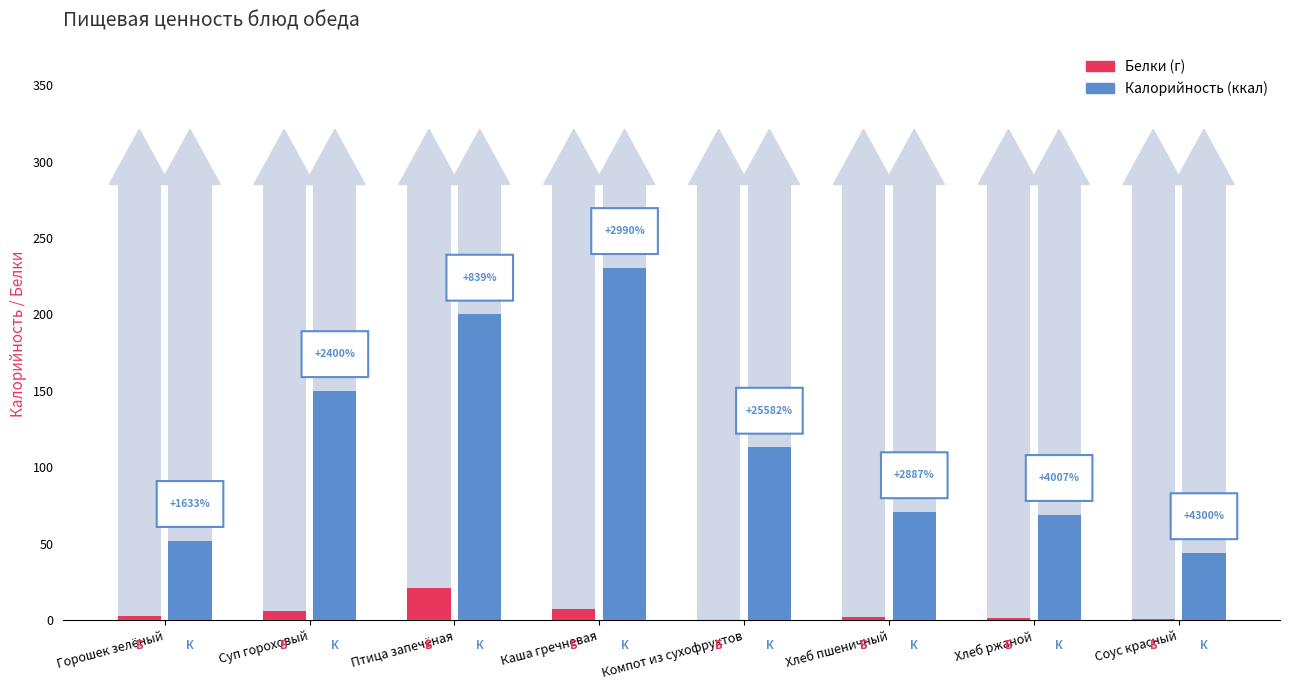

Rank the categories by Калорийность value from highest to lowest.

Каша гречневая, Птица запечёная, Суп гороховый, Компот из сухофруктов, Хлеб пшеничный, Хлеб ржаной, Горошек зелёный, Соус красный